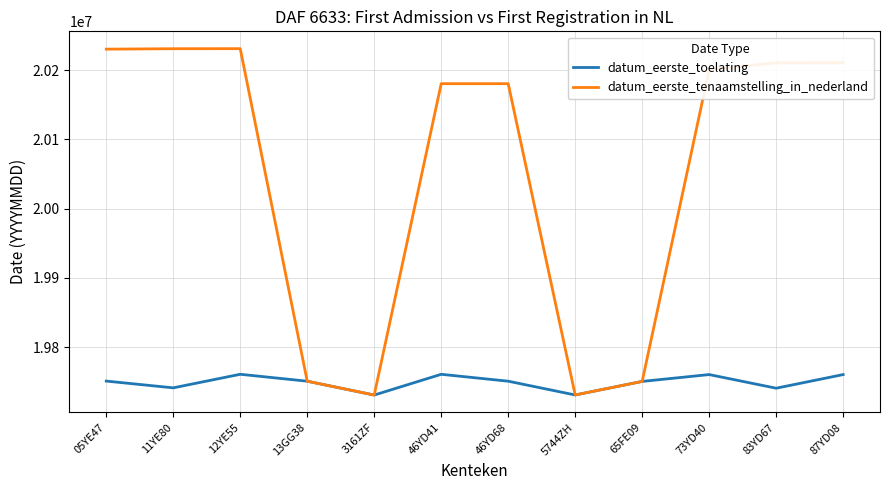

List the series in order of their overall mean, highest first.

datum_eerste_tenaamstelling_in_nederland, datum_eerste_toelating